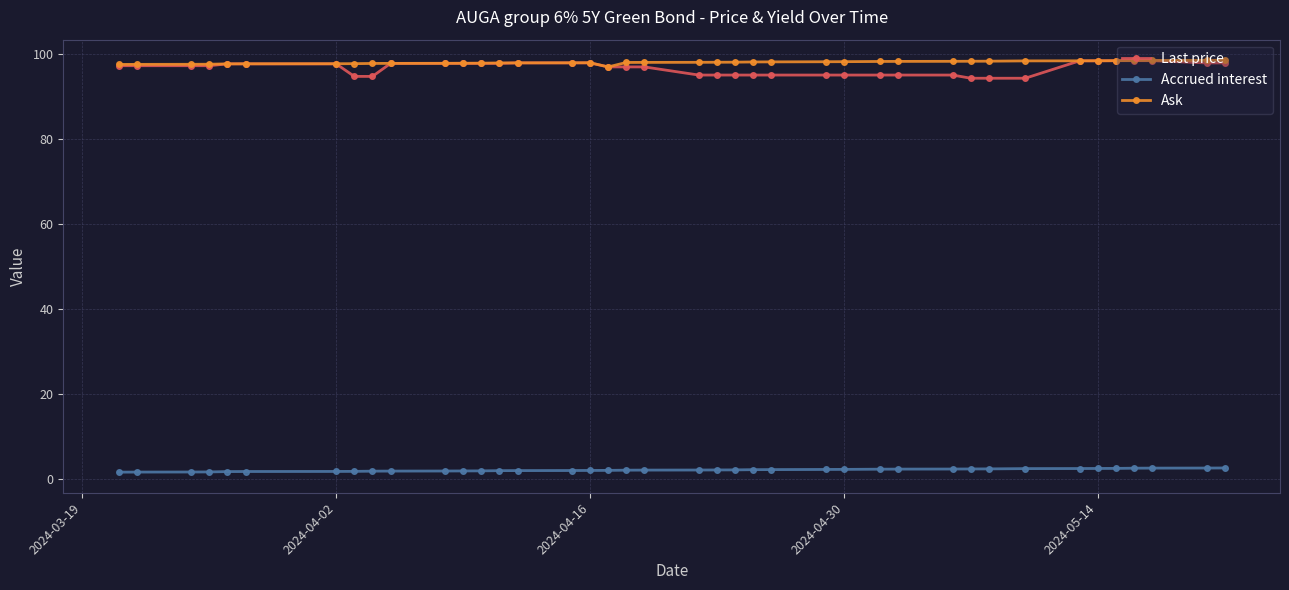

Which series has the widest spread of values?

Last price